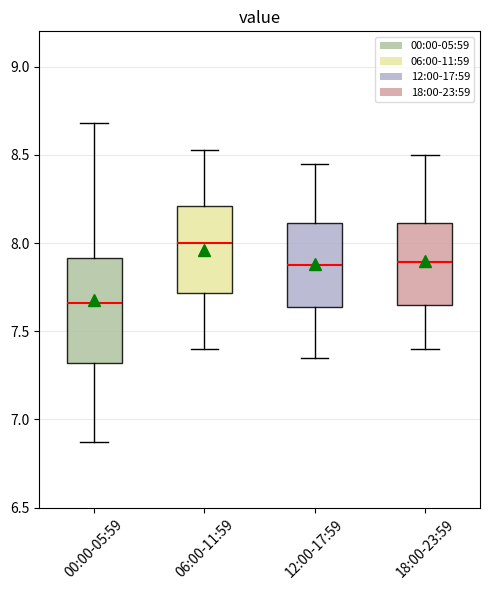

Reading left to right, read every box against the y-axis: the position of its median line, the range the box covers, and the ends of its whiskers. The values are not printed on the chart, so give them approximately, as read against the axis.

00:00-05:59: median 7.65, box 7.30 to 7.90, whiskers 6.85 to 8.70
06:00-11:59: median 8.00, box 7.70 to 8.20, whiskers 7.40 to 8.55
12:00-17:59: median 7.90, box 7.65 to 8.10, whiskers 7.35 to 8.45
18:00-23:59: median 7.90, box 7.65 to 8.10, whiskers 7.40 to 8.50